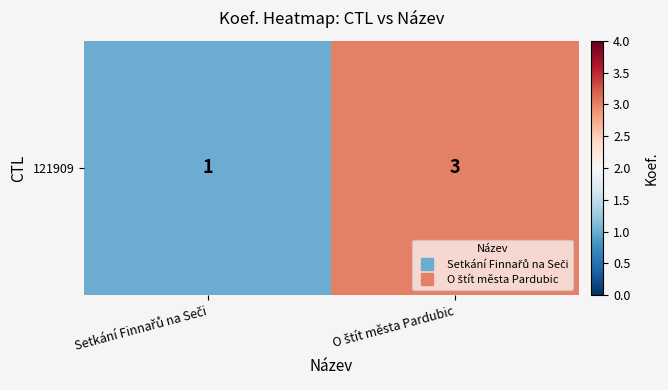

What is the difference between the values at Setkání Finnařů na Seči and O štít města Pardubic?

2